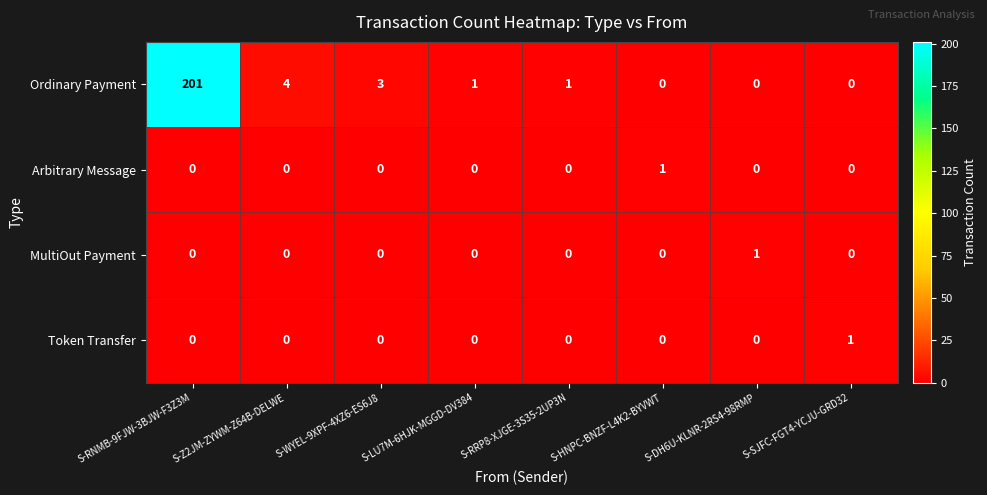

What is the greatest value displayed?

201